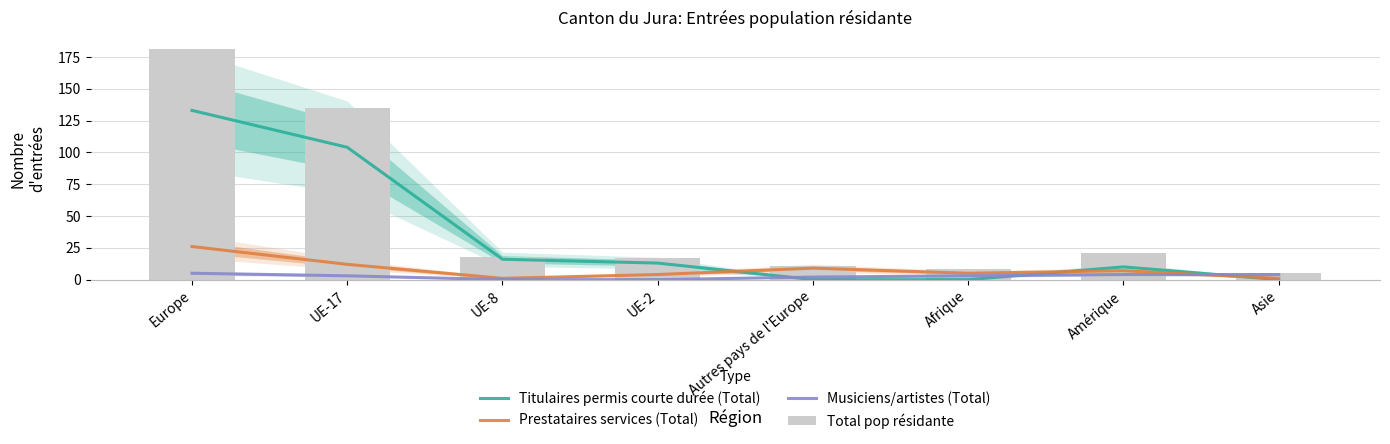

What is the maximum value for Musiciens/artistes (Total)?

5